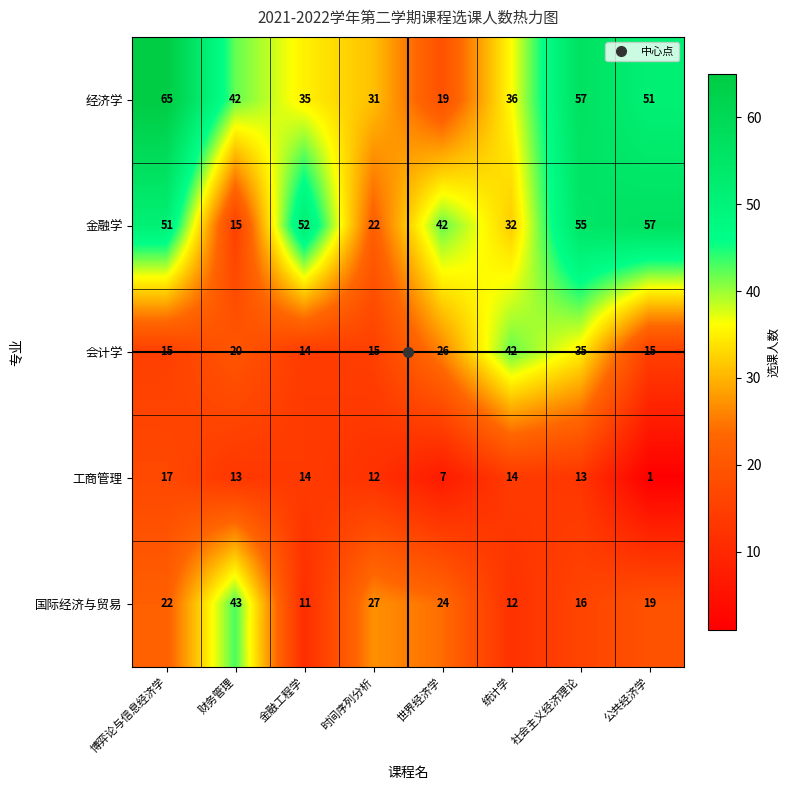

What is the difference between the 工商管理 values at 金融工程学 and 博弈论与信息经济学?

3